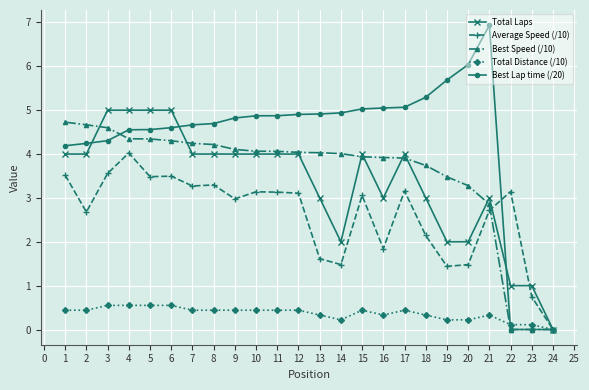

What is the value of the Best Lap time (/20) point at the 12th from the left?

4.9